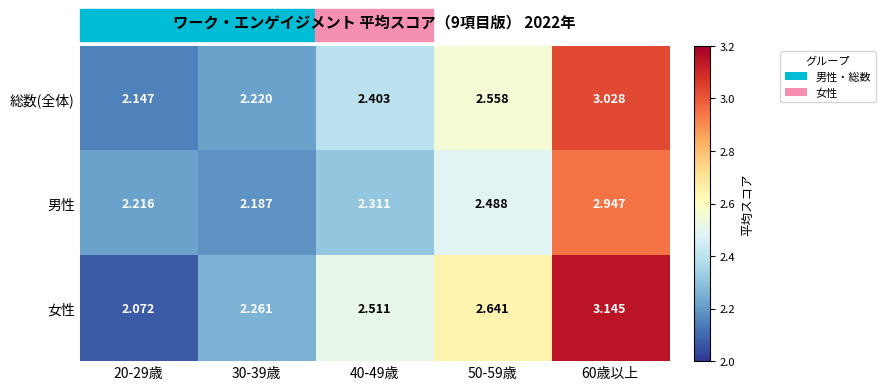

Which series has the widest spread of values?

女性